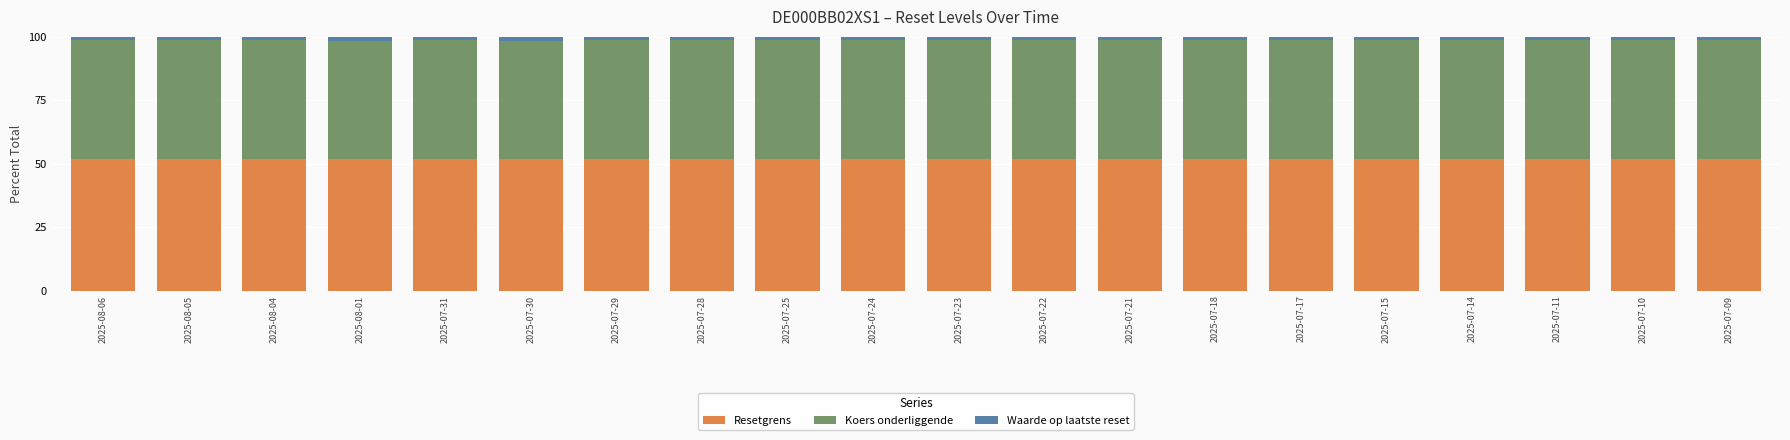

The value of Resetgrens at 2025-08-06 is 21.0. True or false?

False